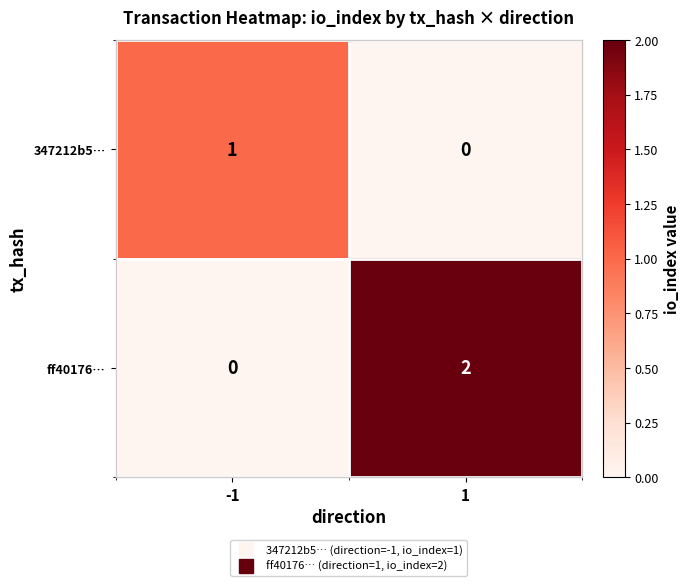

Which series has the widest spread of values?

ff40176…